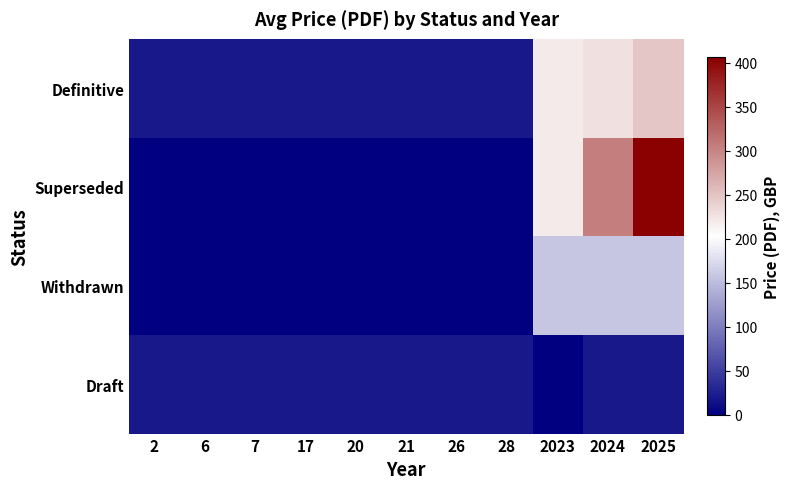

Between 26 and 17, which is larger?

26